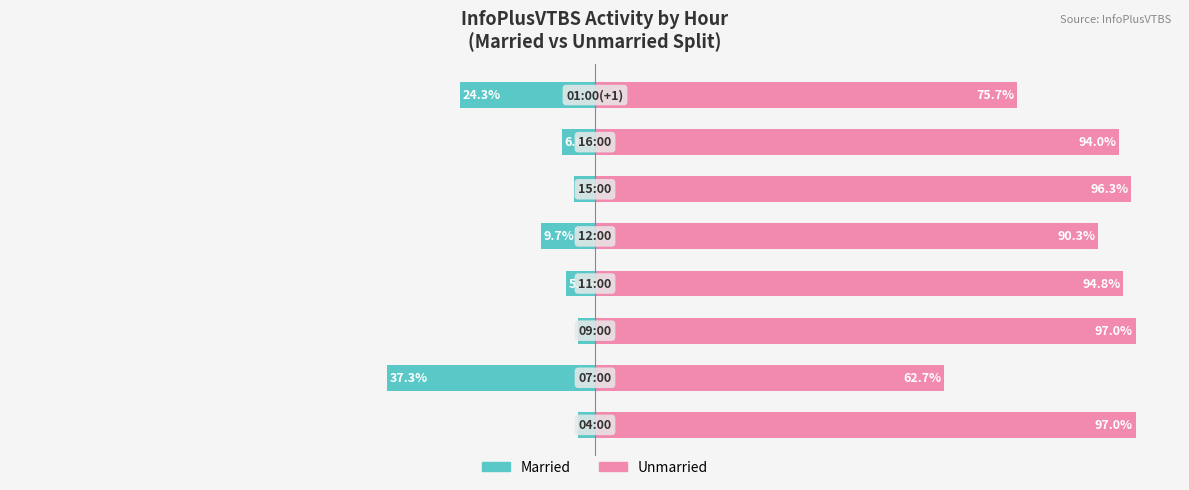

Is the value of Married at 4 greater than the value of Unmarried at 4?

No